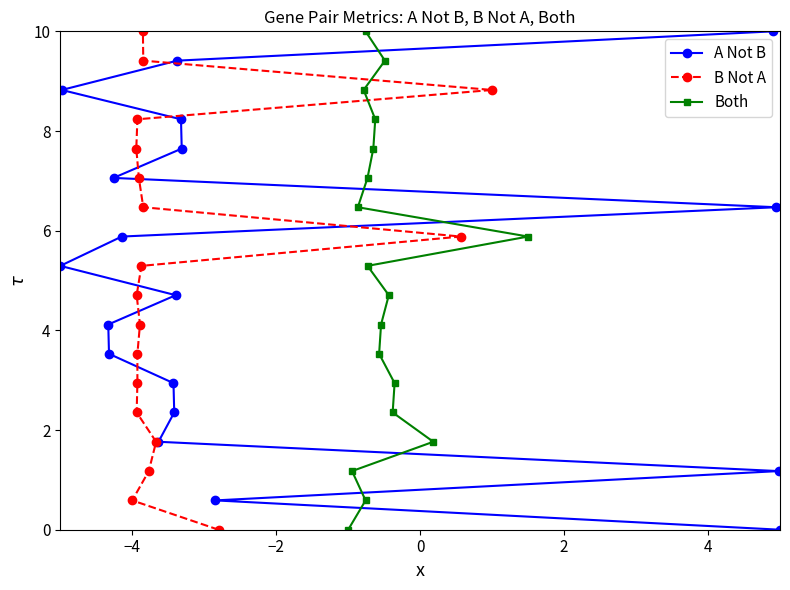

Which series has the widest spread of values?

A Not B